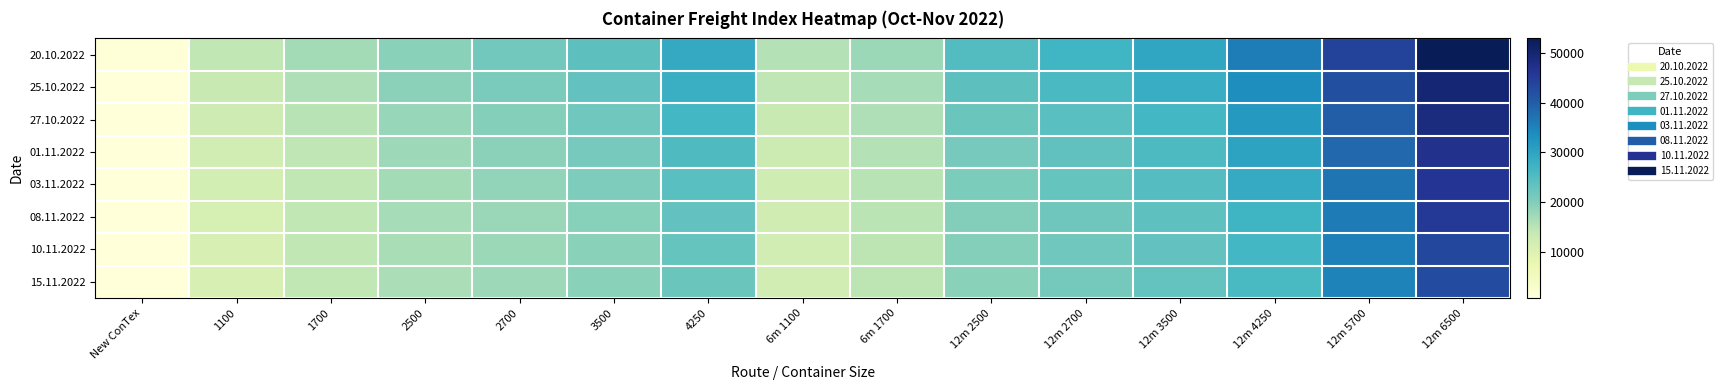

Which series has the largest range (max minus min)?

20.10.2022